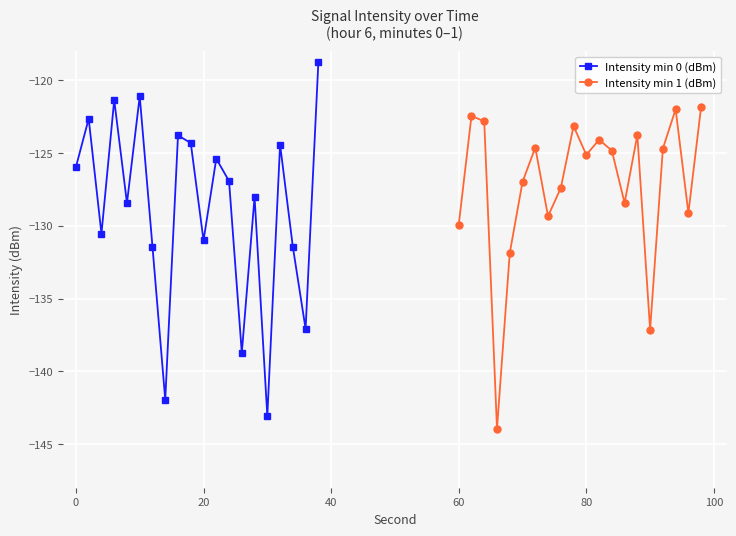

True or false: Intensity min 0 (dBm) has more than 2 points higher than both neighbors.

True